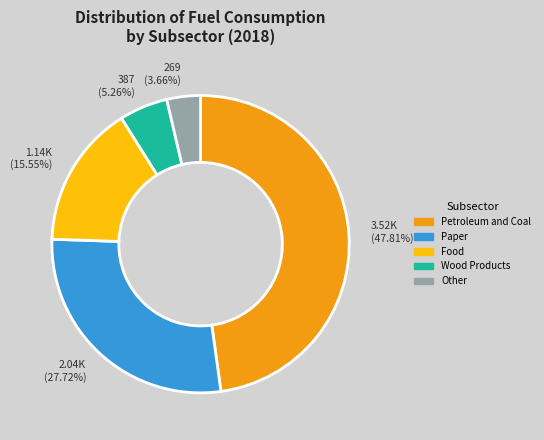

Is there a majority slice in this chart?

No